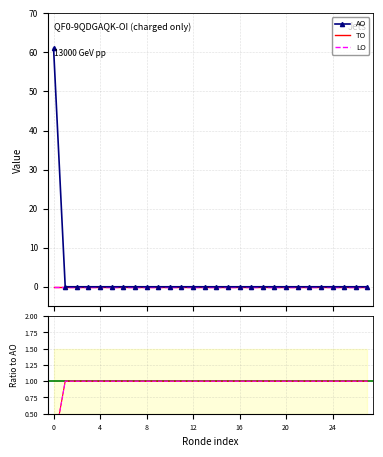

Reading left to right, transcribe all the data shown in this chart.

TO: 0	0	0	0	0	0	0	0	0	0	0	0	0	0	0	0	0	0	0	0	0	0	0	0	0	0	0	0
LO: 0	0	0	0	0	0	0	0	0	0	0	0	0	0	0	0	0	0	0	0	0	0	0	0	0	0	0	0
AO: 61	0	0	0	0	0	0	0	0	0	0	0	0	0	0	0	0	0	0	0	0	0	0	0	0	0	0	0